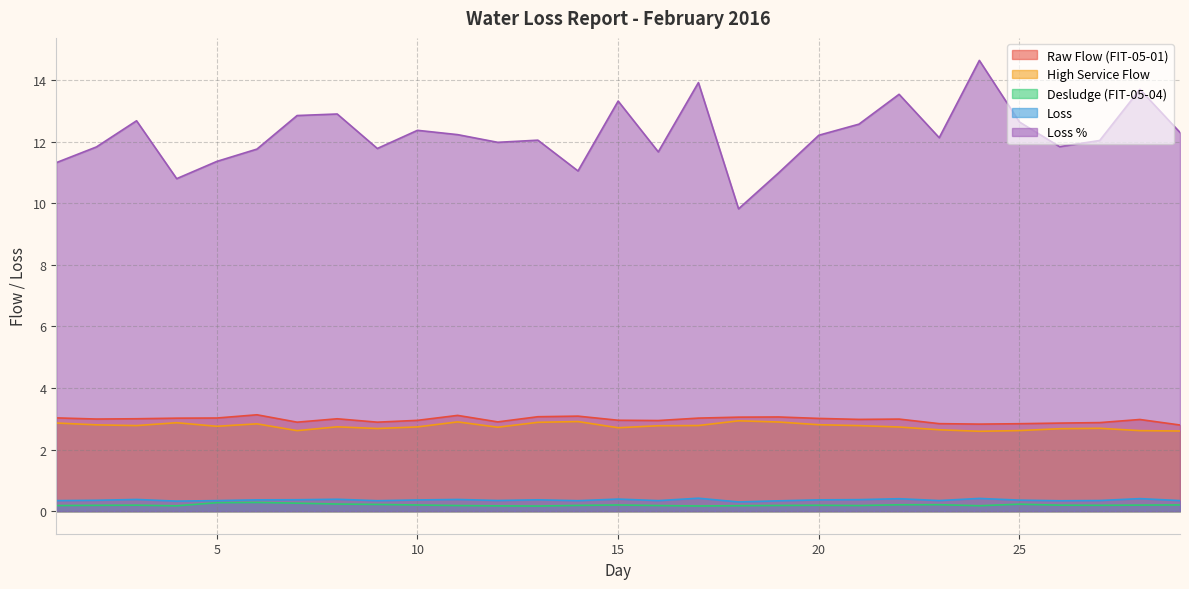

Reading left to right, transcribe all the data shown in this chart.

Raw Flow (FIT-05-01): 3.0	3.0	3.0	3.0	3.0	3.1	2.9	3.0	2.9	3.0	3.1	2.9	3.1	3.1	3.0	2.9	3.0	3.1	3.1	3.0	3.0	3.0	2.8	2.8	2.8	2.9	2.9	3.0	2.8
High Service Flow: 2.9	2.8	2.8	2.9	2.8	2.8	2.6	2.7	2.7	2.7	2.9	2.7	2.9	2.9	2.7	2.8	2.8	2.9	2.9	2.8	2.8	2.7	2.6	2.6	2.6	2.7	2.7	2.6	2.6
Desludge (FIT-05-04): 0.2	0.2	0.2	0.2	0.3	0.3	0.3	0.2	0.2	0.2	0.2	0.2	0.2	0.2	0.2	0.2	0.2	0.2	0.2	0.2	0.2	0.2	0.2	0.2	0.2	0.2	0.2	0.2	0.2
Loss: 0.3	0.4	0.4	0.3	0.3	0.4	0.4	0.4	0.3	0.4	0.4	0.3	0.4	0.3	0.4	0.3	0.4	0.3	0.3	0.4	0.4	0.4	0.3	0.4	0.4	0.3	0.3	0.4	0.3
Loss %: 11.3	11.8	12.7	10.8	11.4	11.8	12.8	12.9	11.8	12.4	12.2	12.0	12.1	11.1	13.3	11.7	13.9	9.8	11.0	12.2	12.6	13.5	12.1	14.6	12.6	11.8	12.0	13.7	12.3